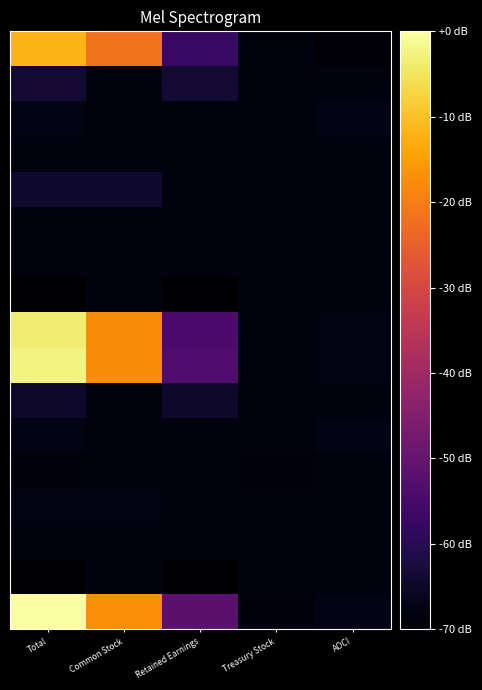

What is the minimum value shown in the chart?

-70.0